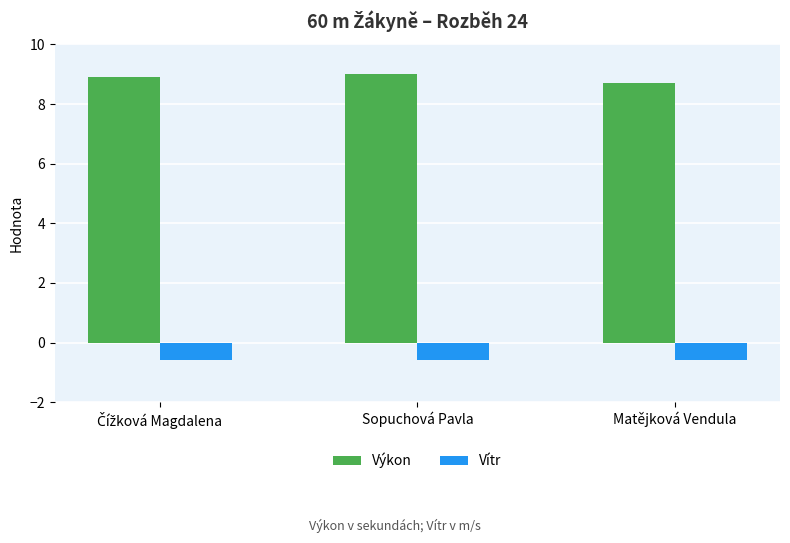

Reading left to right, transcribe all the data shown in this chart.

Výkon: 8.9	9.0	8.7
Vítr: -0.6	-0.6	-0.6